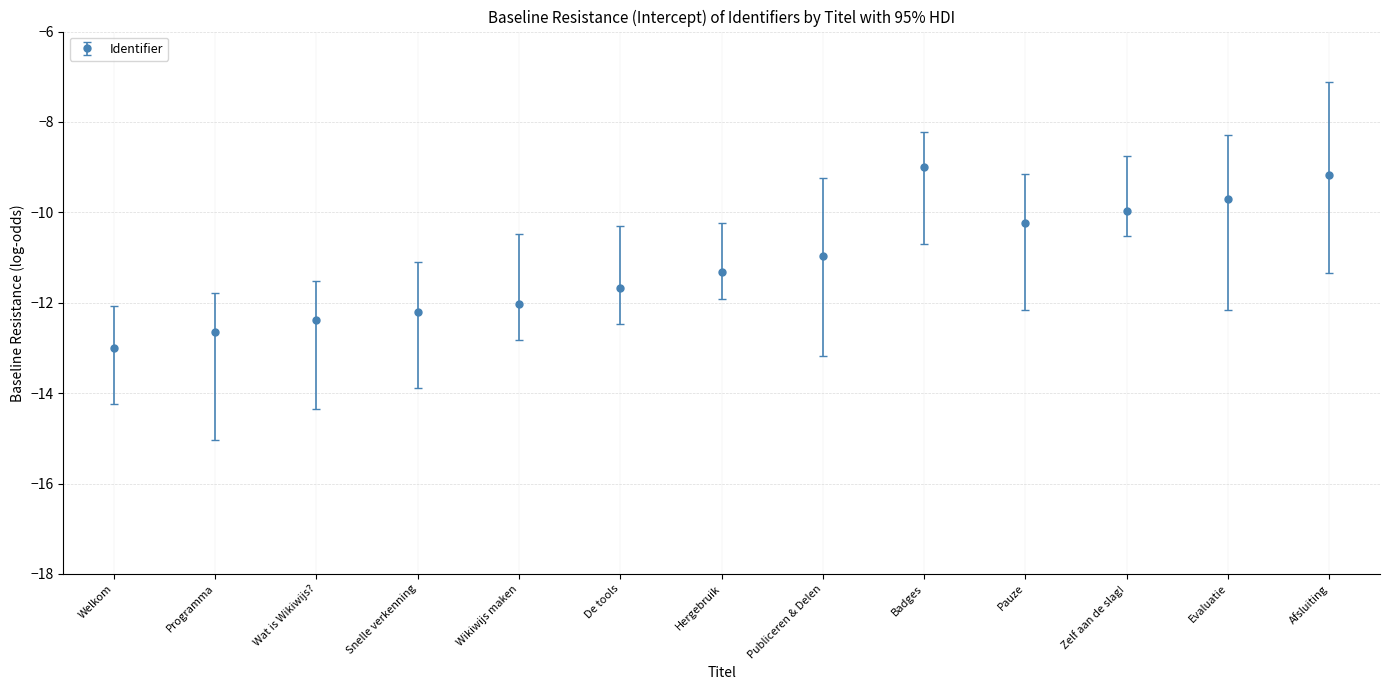

What is the approximate value at Hergebruik?

-11.3